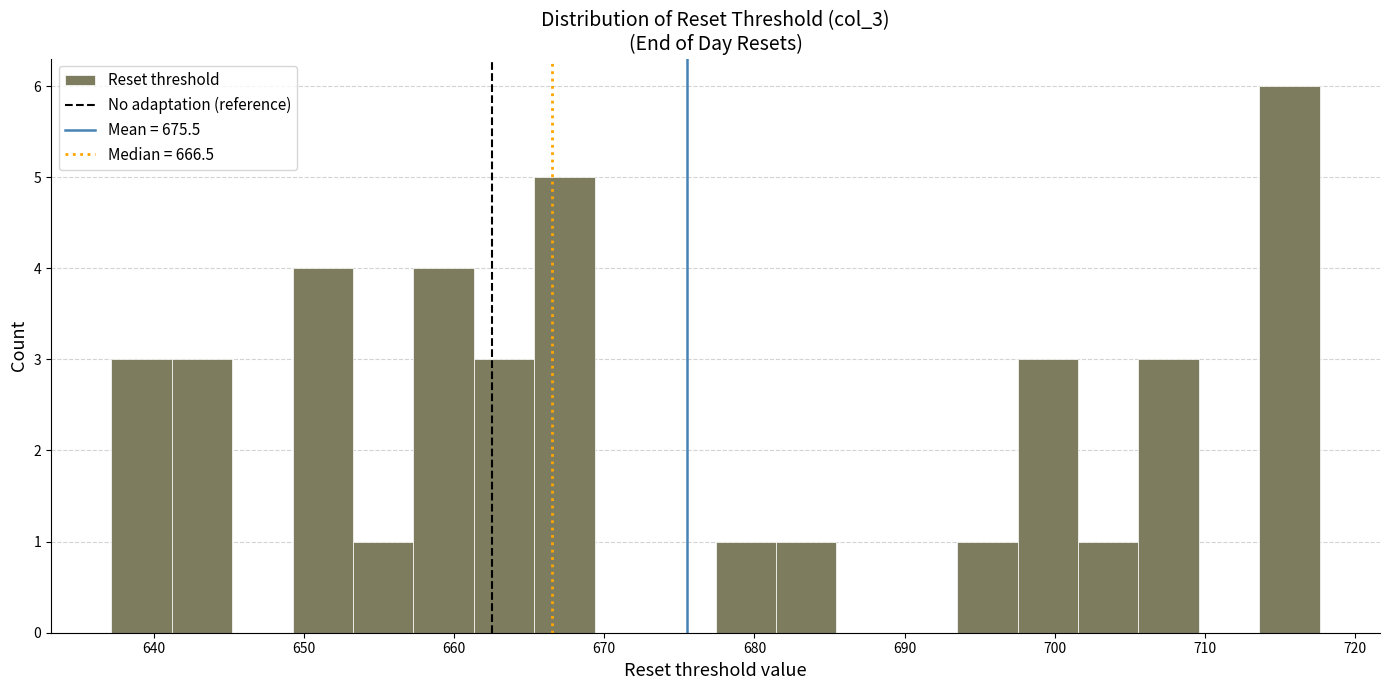

Which range on the x-axis has the tallest bar?

714 to 718